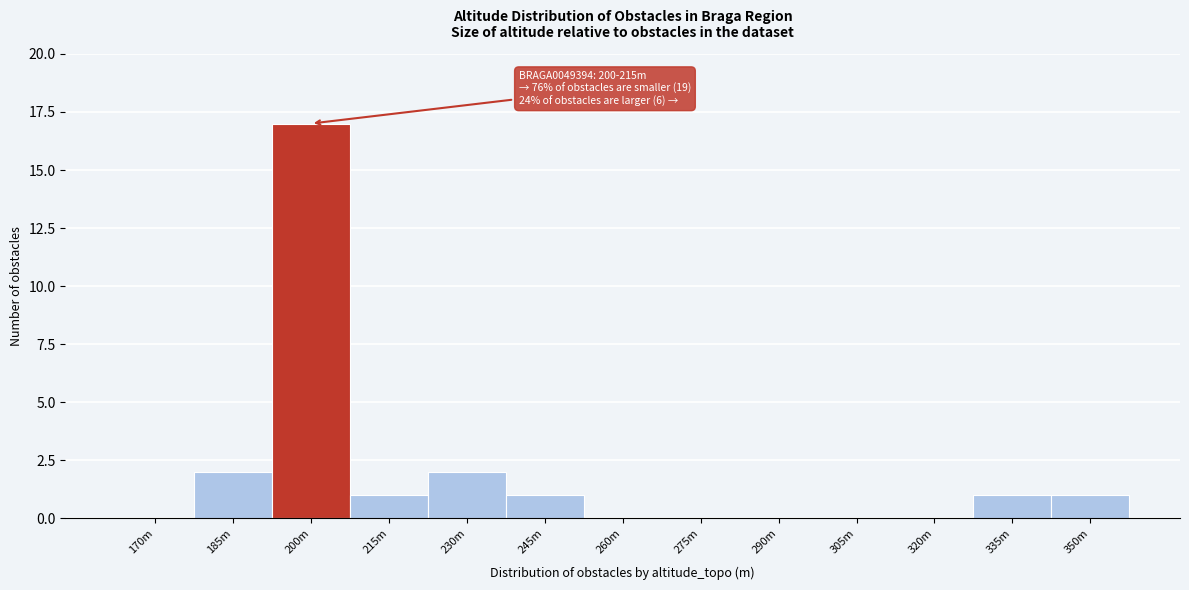

Reading right to left, transcribe all the data shown in this chart.

350m=1	335m=1	320m=0	305m=0	290m=0	275m=0	260m=0	245m=1	230m=2	215m=1	200m=17	185m=2	170m=0